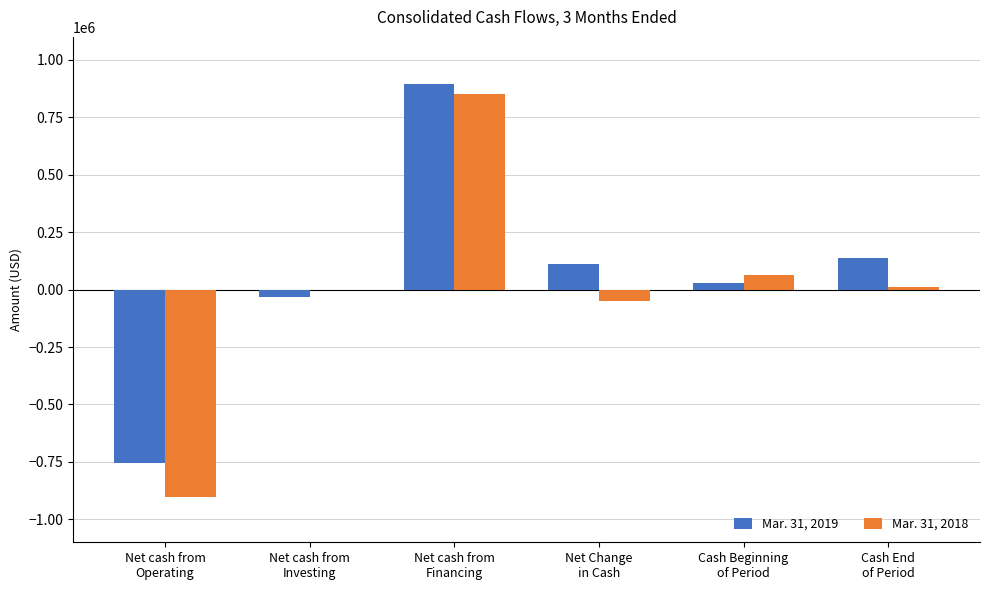

Reading left to right, what are all the values shown in this chart?

Mar. 31, 2019: Net cash from
Operating=-753509	Net cash from
Investing=-30780	Net cash from
Financing=895700	Net Change
in Cash=111411	Cash Beginning
of Period=27213	Cash End
of Period=138624
Mar. 31, 2018: Net cash from
Operating=-902417	Net cash from
Investing=0	Net cash from
Financing=853455	Net Change
in Cash=-48962	Cash Beginning
of Period=61459	Cash End
of Period=12497